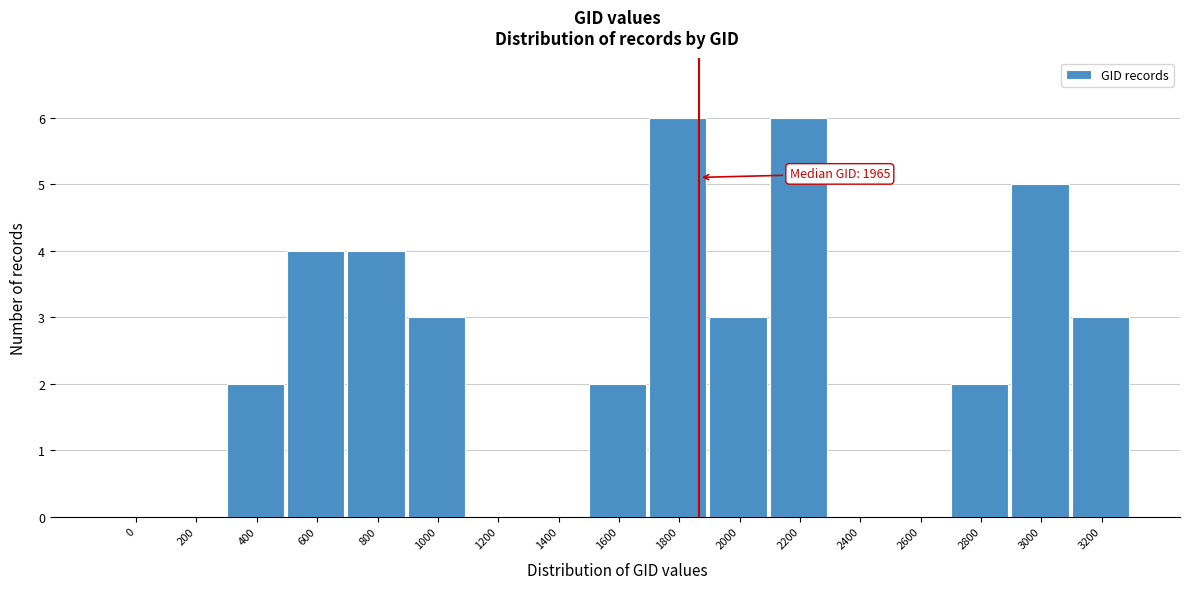

Reading left to right, what are all the values shown in this chart?

0=0	200=0	400=2	600=4	800=4	1000=3	1200=0	1400=0	1600=2	1800=6	2000=3	2200=6	2400=0	2600=0	2800=2	3000=5	3200=3